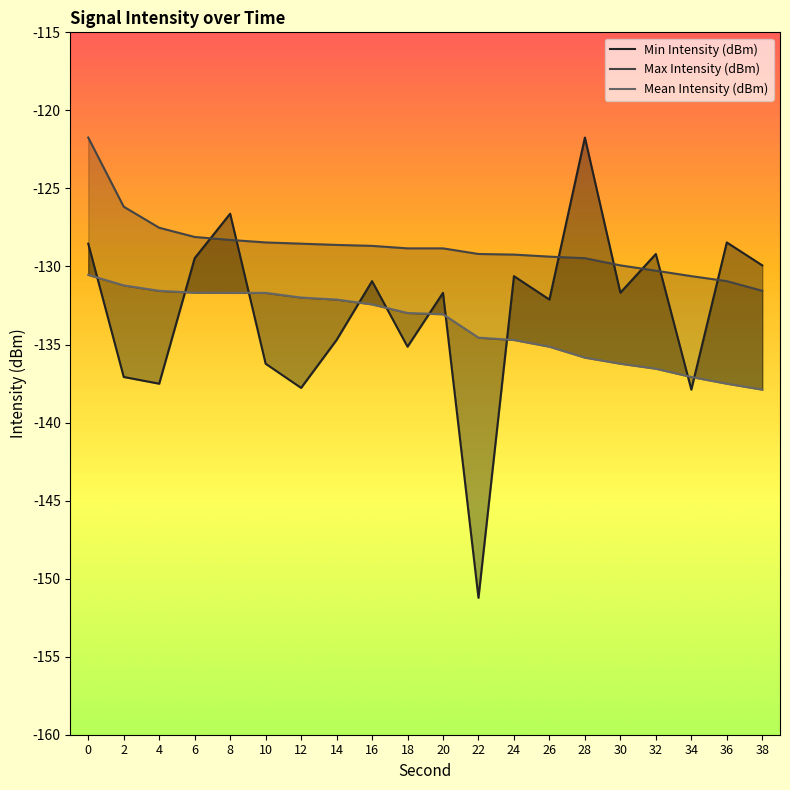

How many intersections are there between Min Intensity (dBm) and Mean Intensity (dBm)?

10